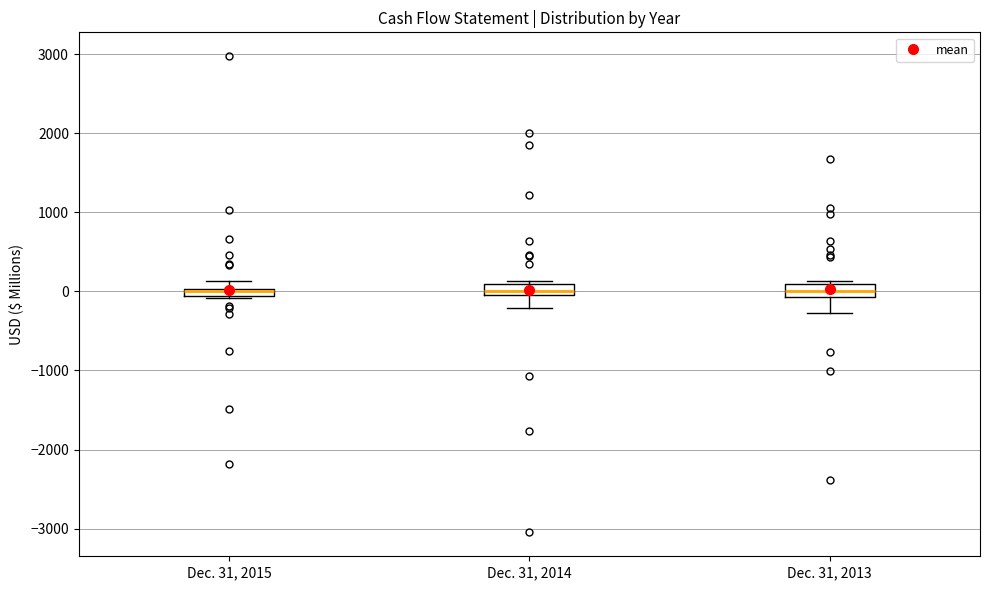

Where does the median line of the box for Dec. 31, 2013 sit on the y-axis? The values are not printed on the chart, so give them approximately, as read against the axis.

0